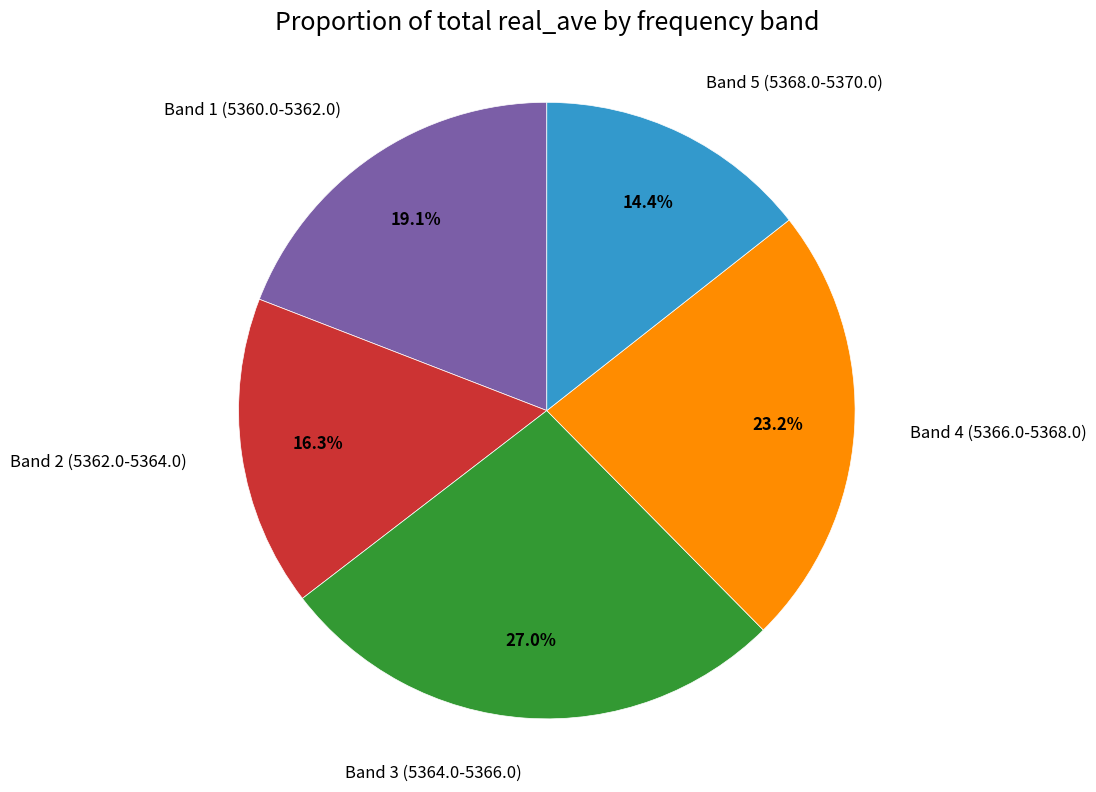

To the nearest percent, what is the difference between the largest and smallest slice percentages?

13%